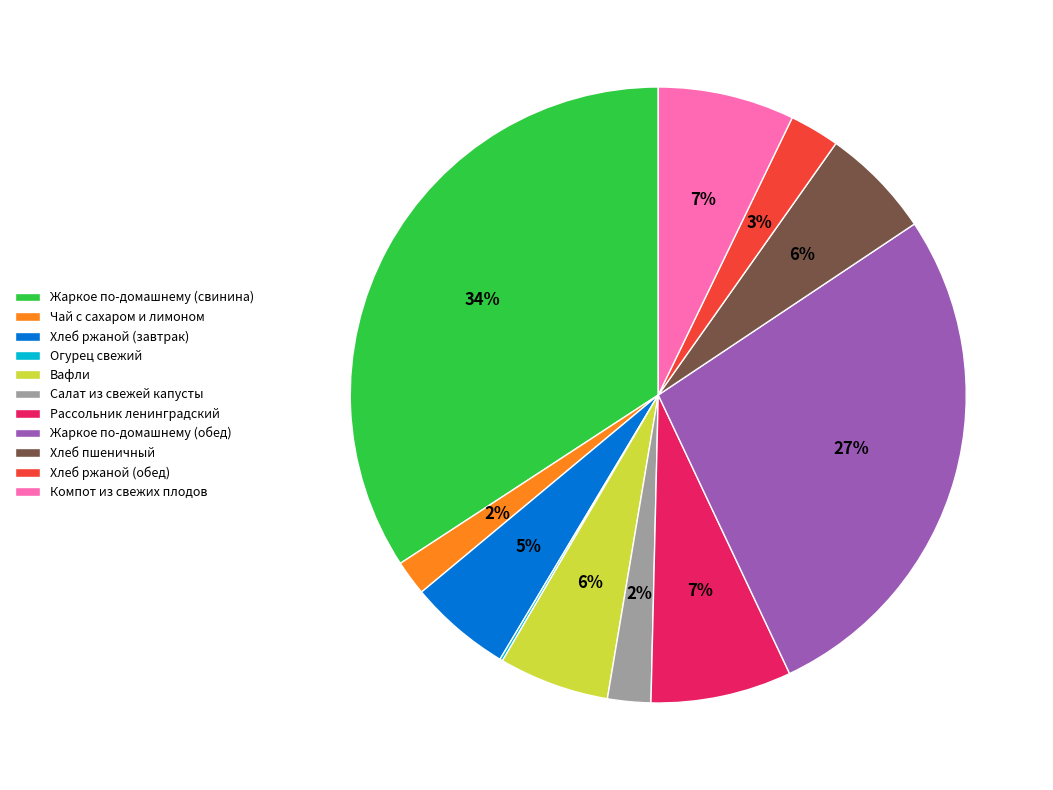

To the nearest percent, what percentage of the pie is Хлеб пшеничный?

6%